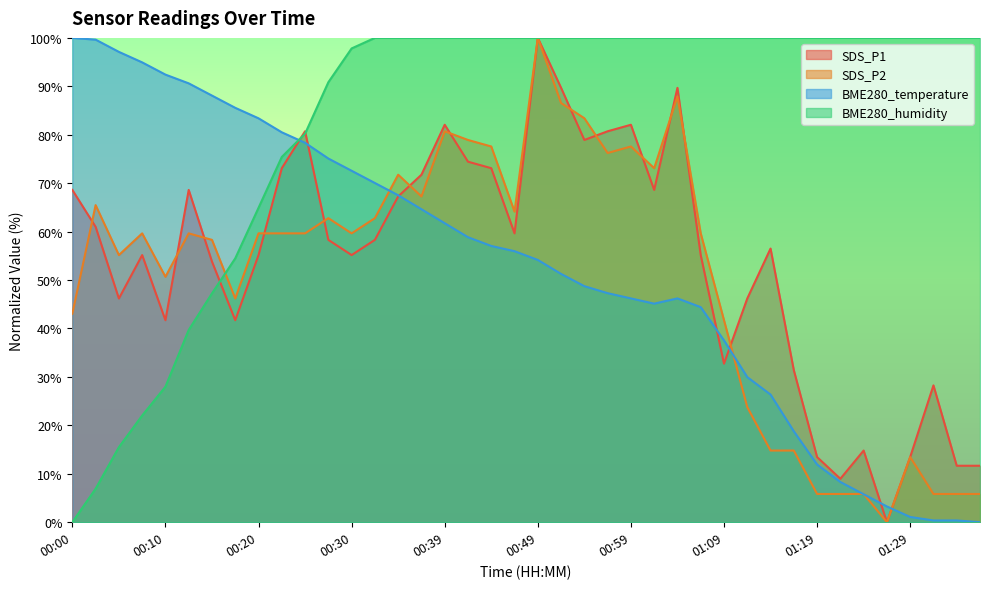

How many values in SDS_P2 are above zero?

39